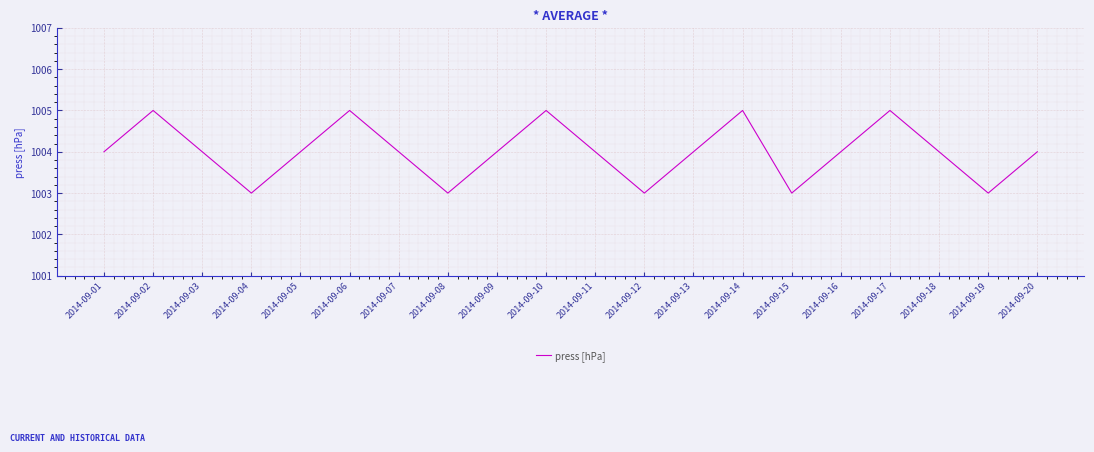

Count the values in the range 1004 to 1005.

15